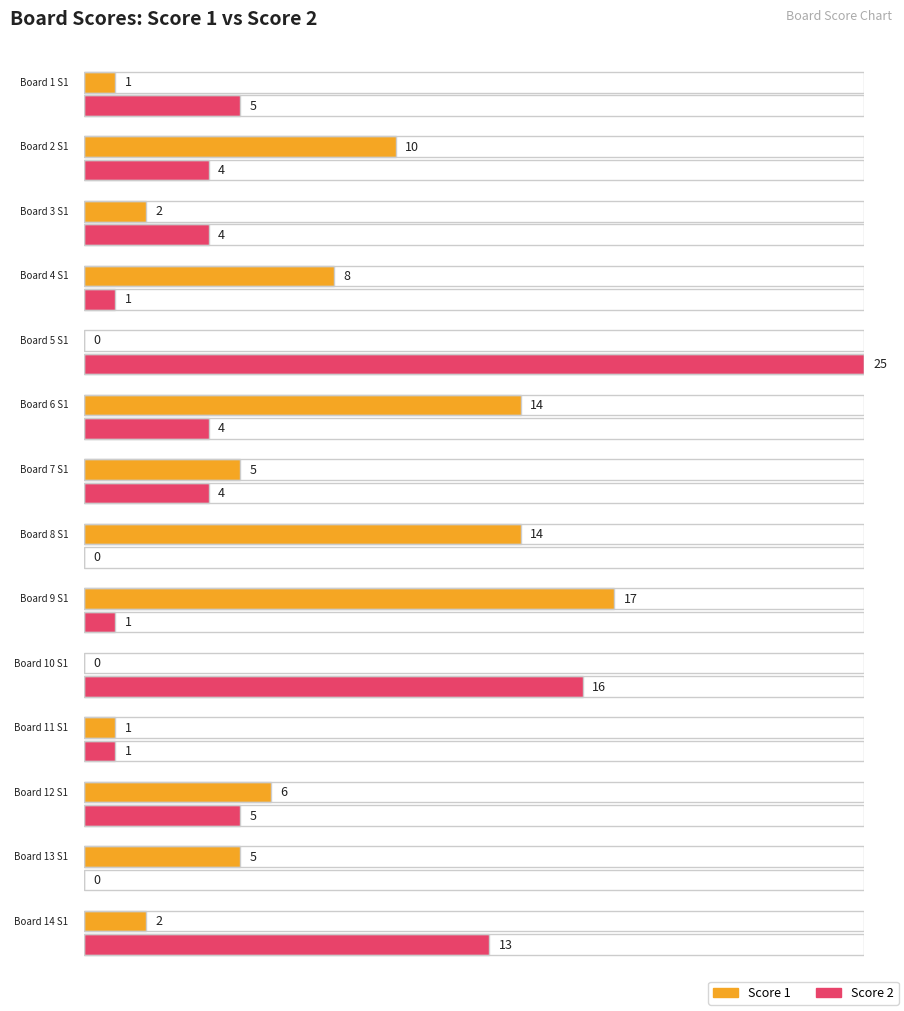

How many bars are there in each group?

2